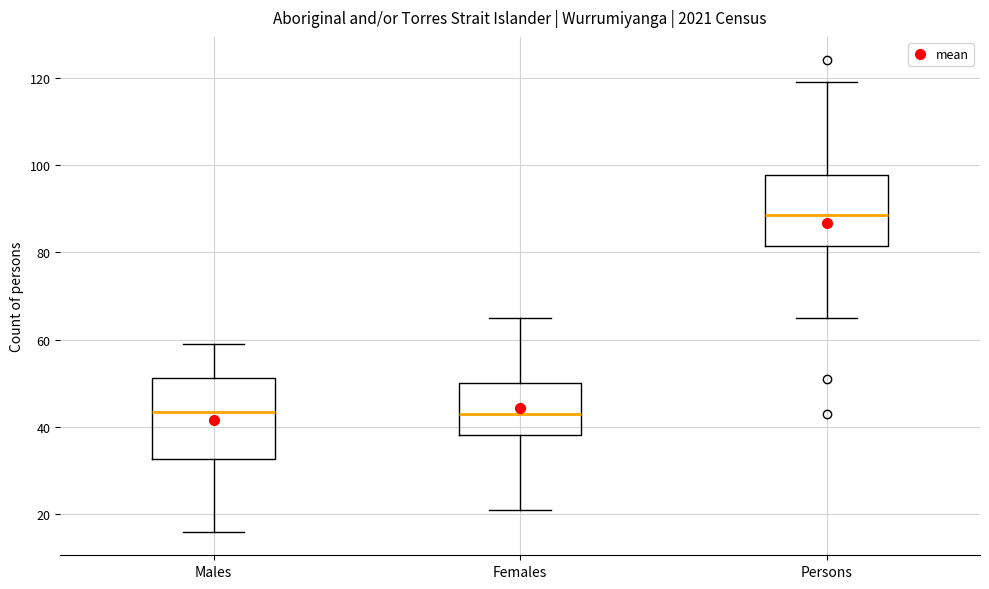

Reading left to right, transcribe this box plot: for each box, give where its median line is, the range the box spans, and where its two whiskers end, as read against the y-axis. The values are not printed on the chart, so give them approximately, as read against the axis.

Males: median 44, box 32 to 52, whiskers 16 to 60
Females: median 44, box 38 to 50, whiskers 22 to 66
Persons: median 88, box 82 to 98, whiskers 66 to 120